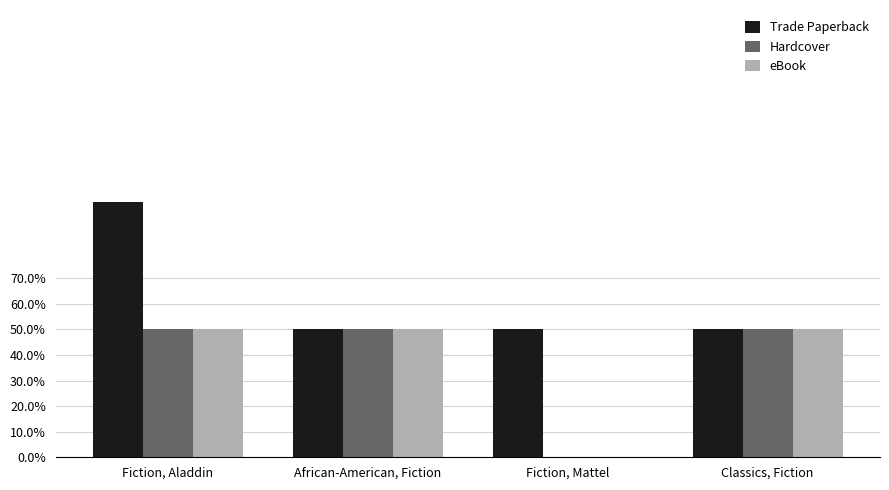

What are all the series names shown in the legend?

Trade Paperback, Hardcover, eBook